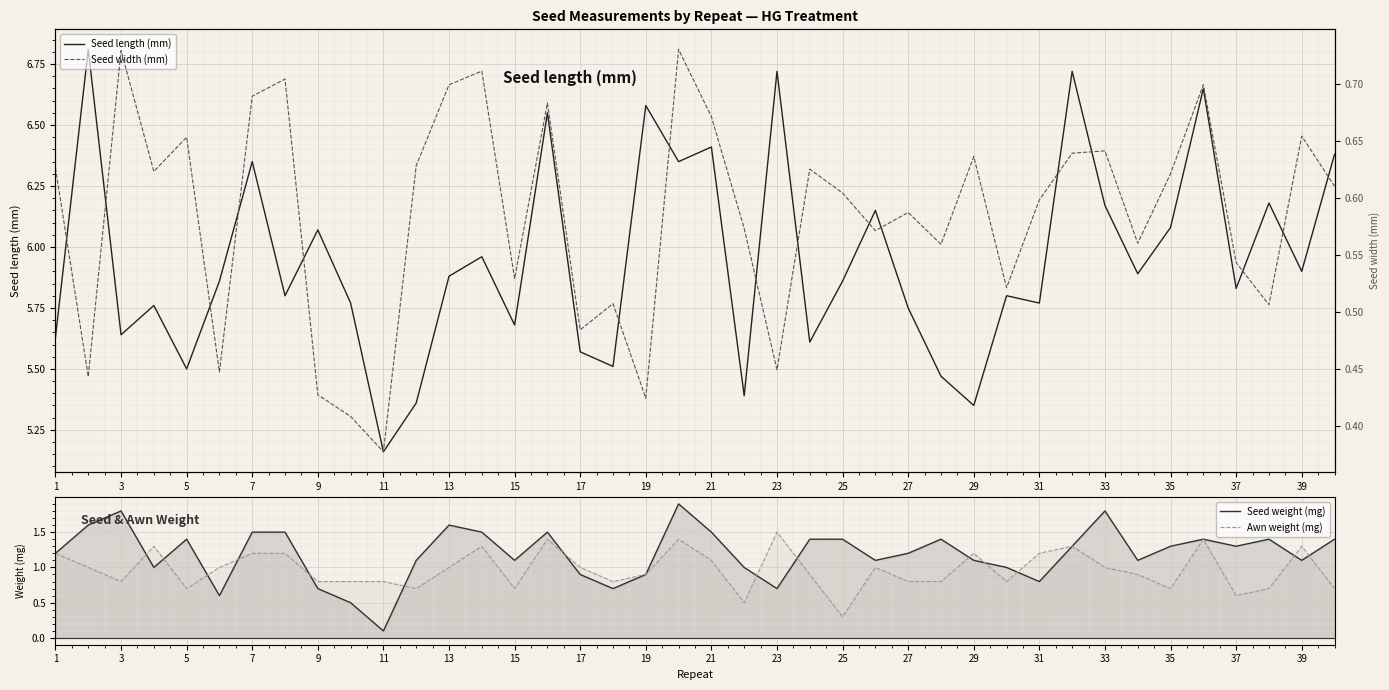

Where is Awn weight (mg) nearest to the value 0?

25